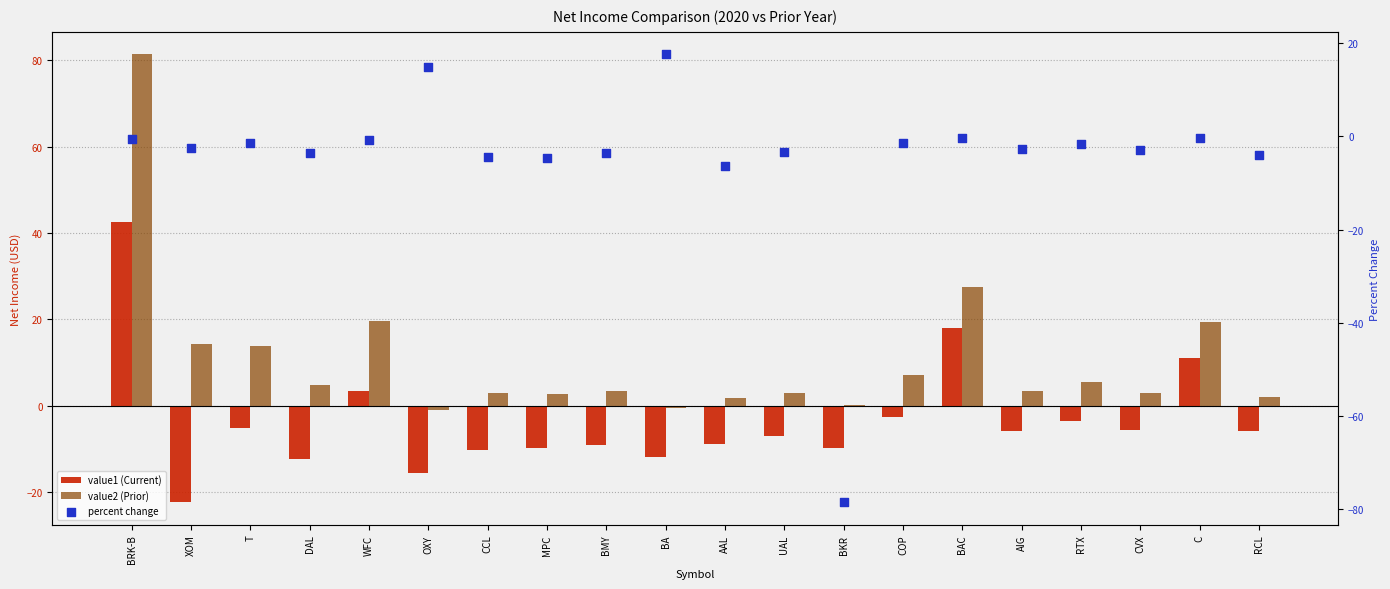

Which series reaches the minimum Y coordinate?

percent change